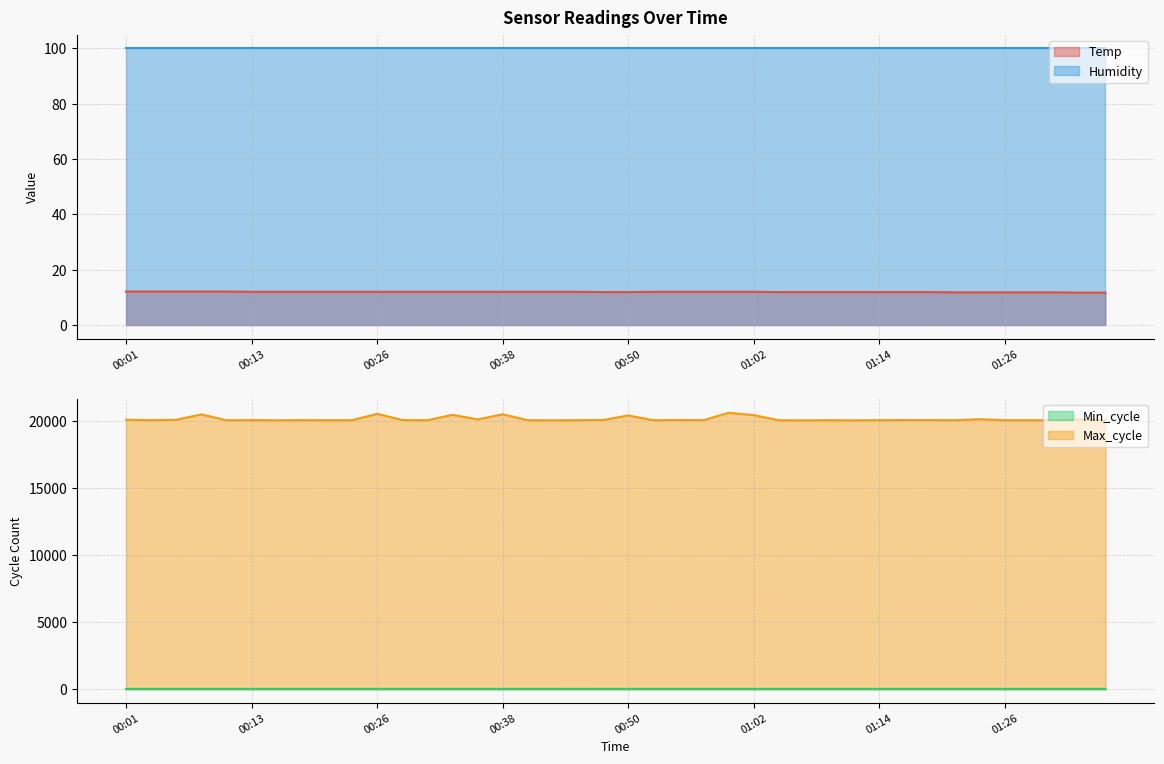

What is the value of the Temp point at the 33rd from the left?

11.9